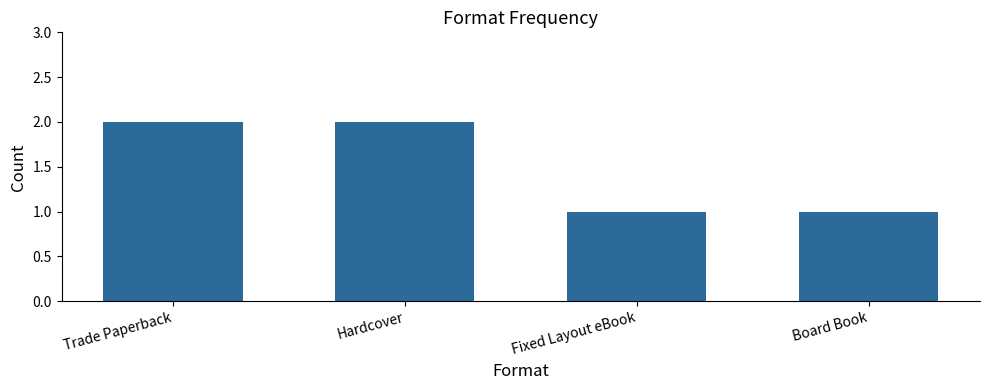

What is the label of the 2nd bar from the left?

Hardcover